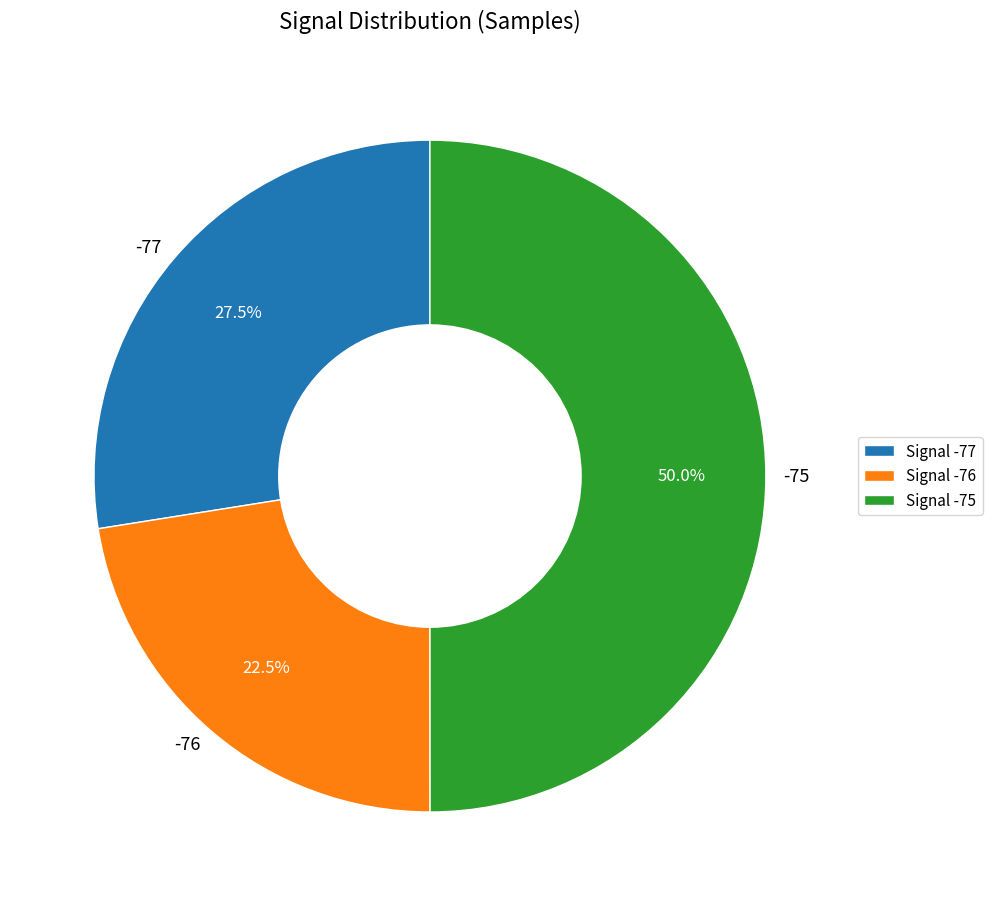

What is the total percentage of -77 and -75?

77.5%